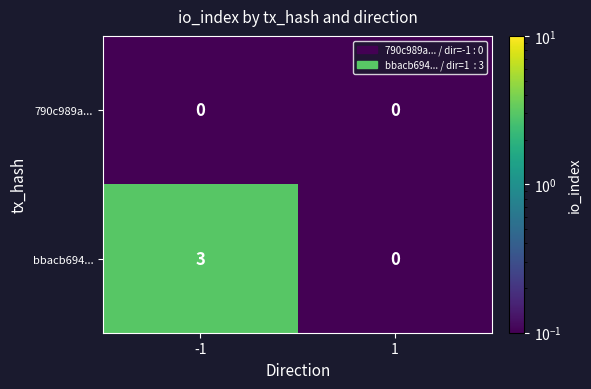

Rank the series by their maximum value, from highest to lowest.

bbacb694..., 790c989a...